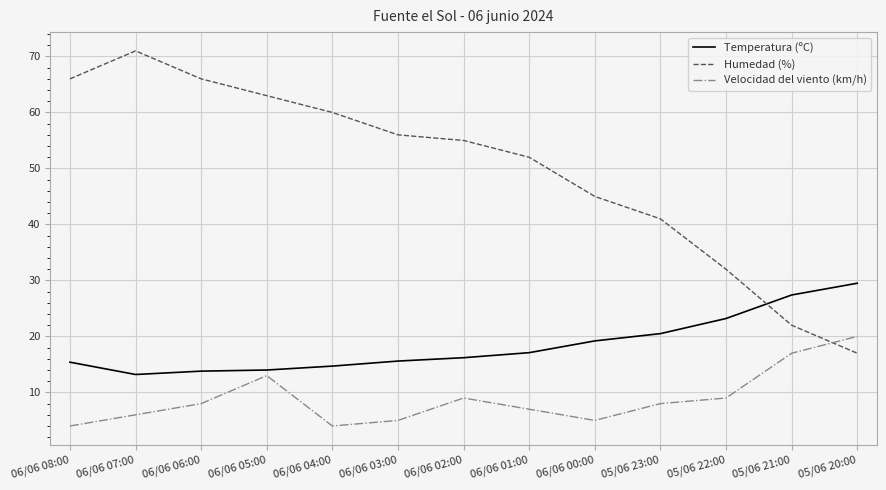

Is it true that Velocidad del viento (km/h) equals 20.0 at 05/06 20:00?

True